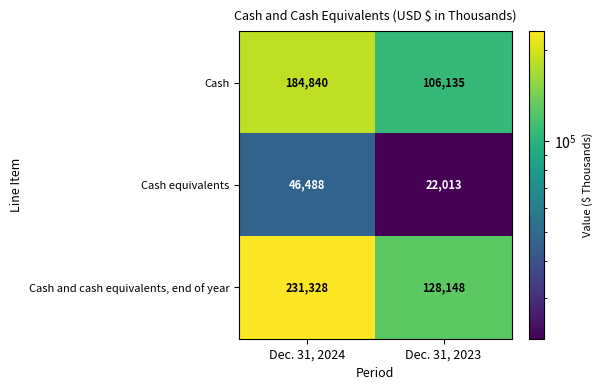

Which label corresponds to the largest value in the chart?

Dec. 31, 2024